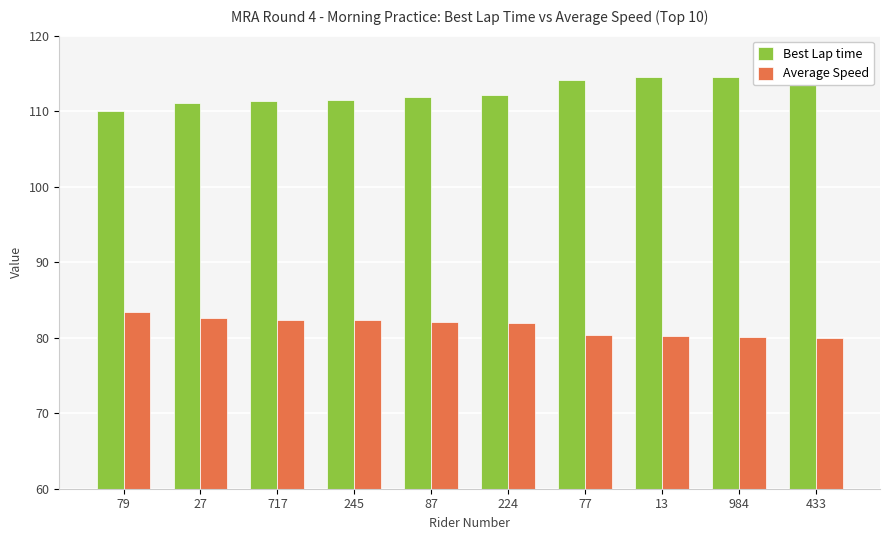

What is the spread (max minus min) of values at 717?

29.0